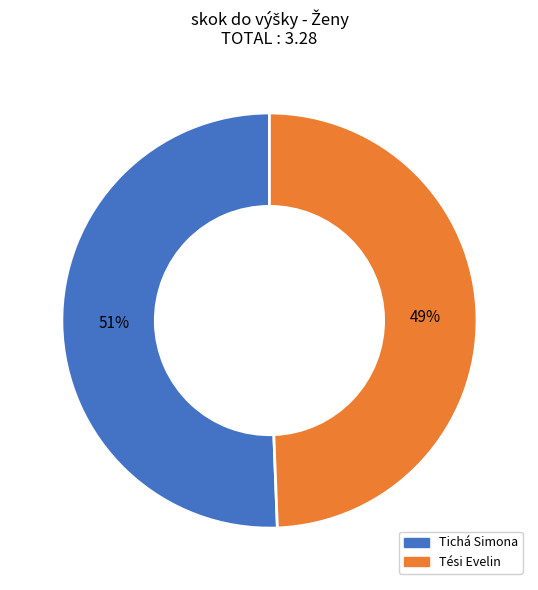

True or false: Tési Evelin accounts for 59% of the total.

False